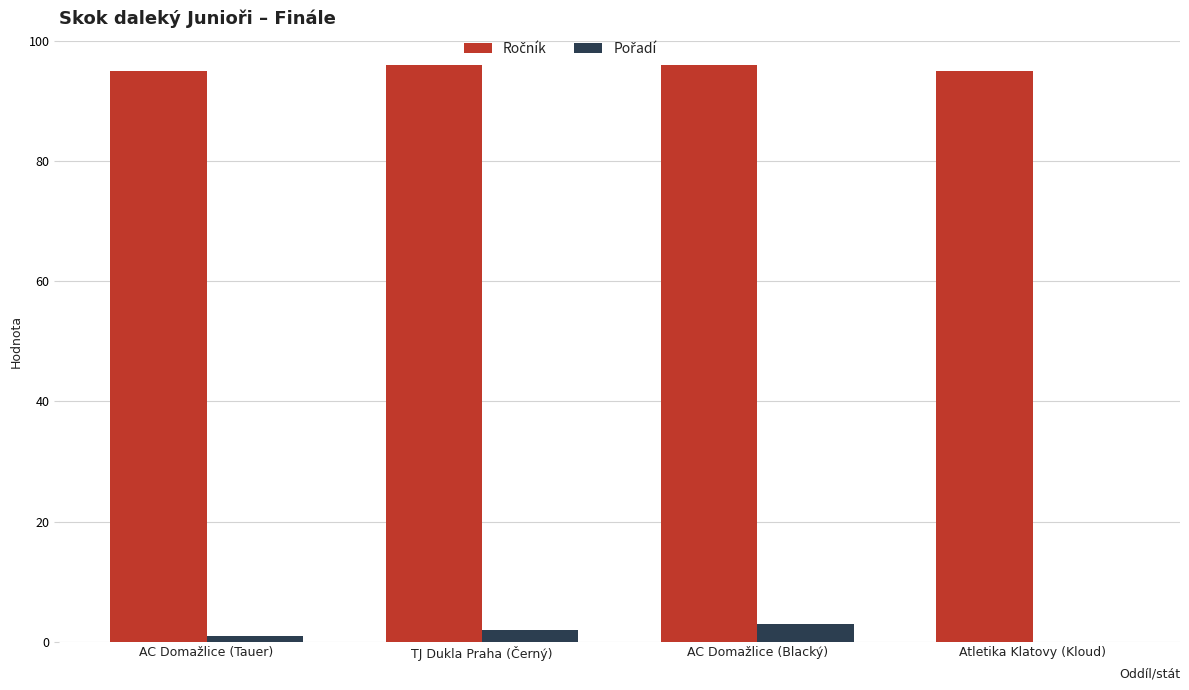

What is the total value across all series at AC Domažlice (Blacký)?

99